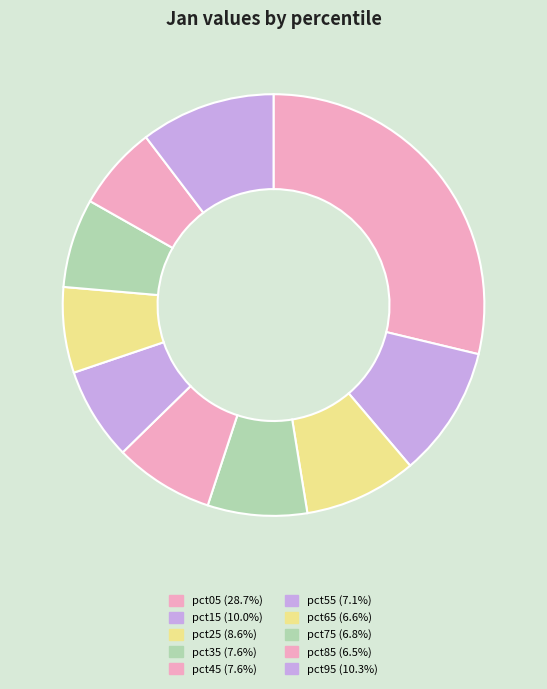

Rank the categories by value from highest to lowest.

pct05, pct95, pct15, pct25, pct45, pct35, pct55, pct75, pct65, pct85